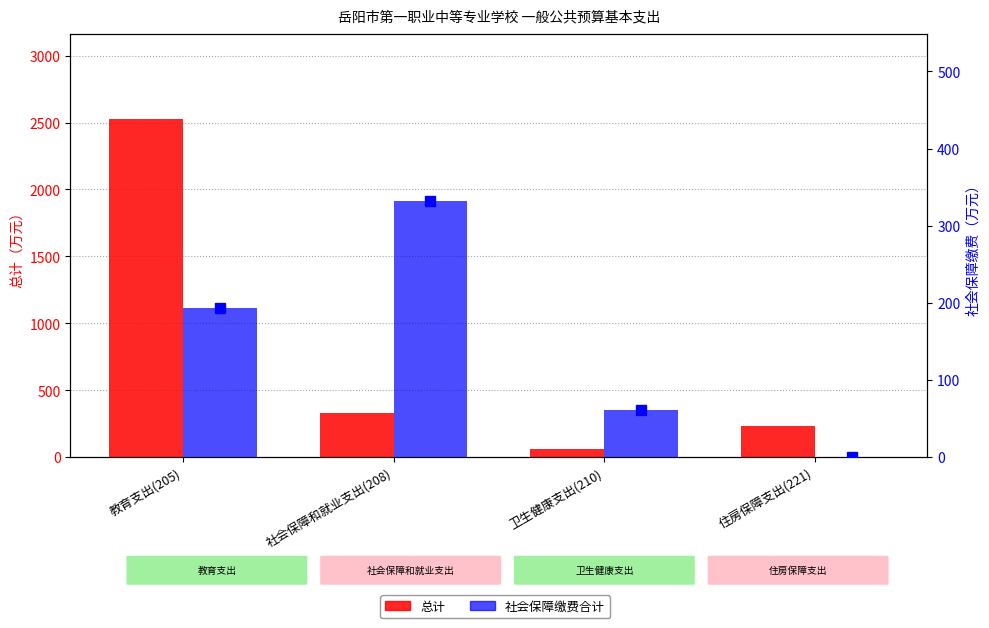

At which category is the sum across all series the highest?

教育支出(205)